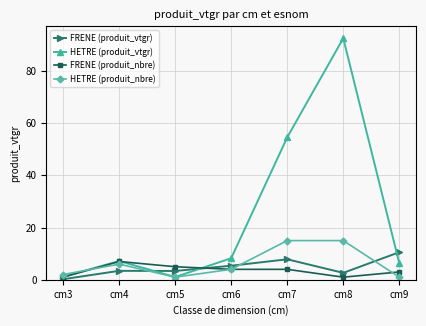

What is the difference between the highest and lowest values at cm7?

50.5